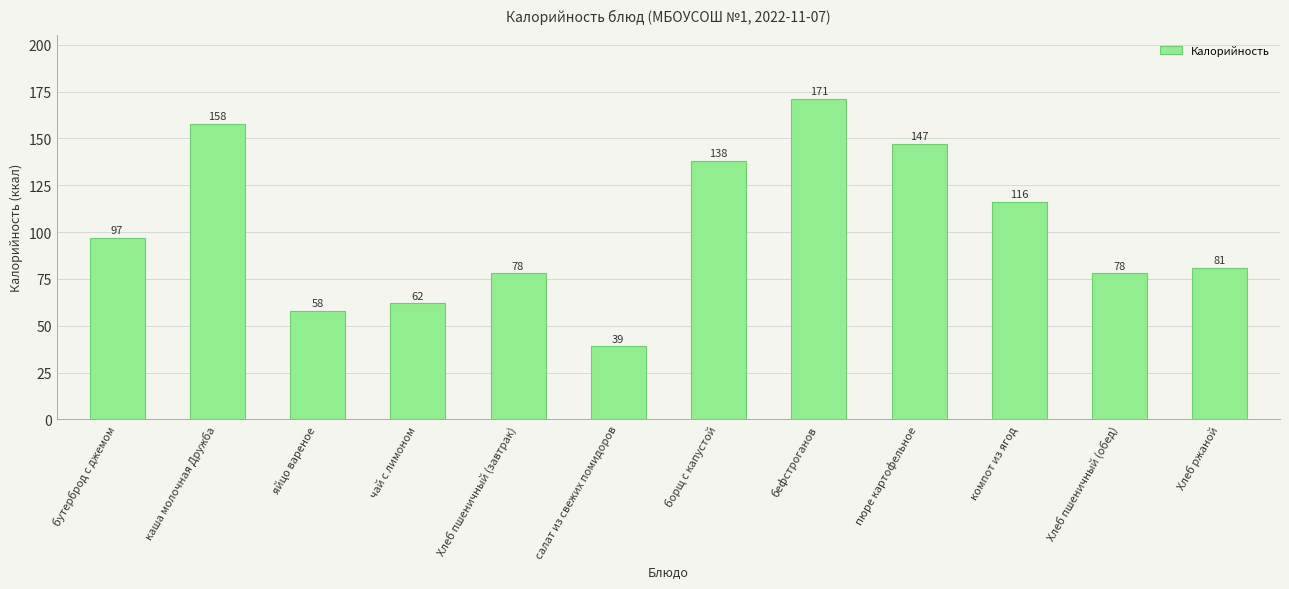

Which label corresponds to the largest value in the chart?

бефстроганов